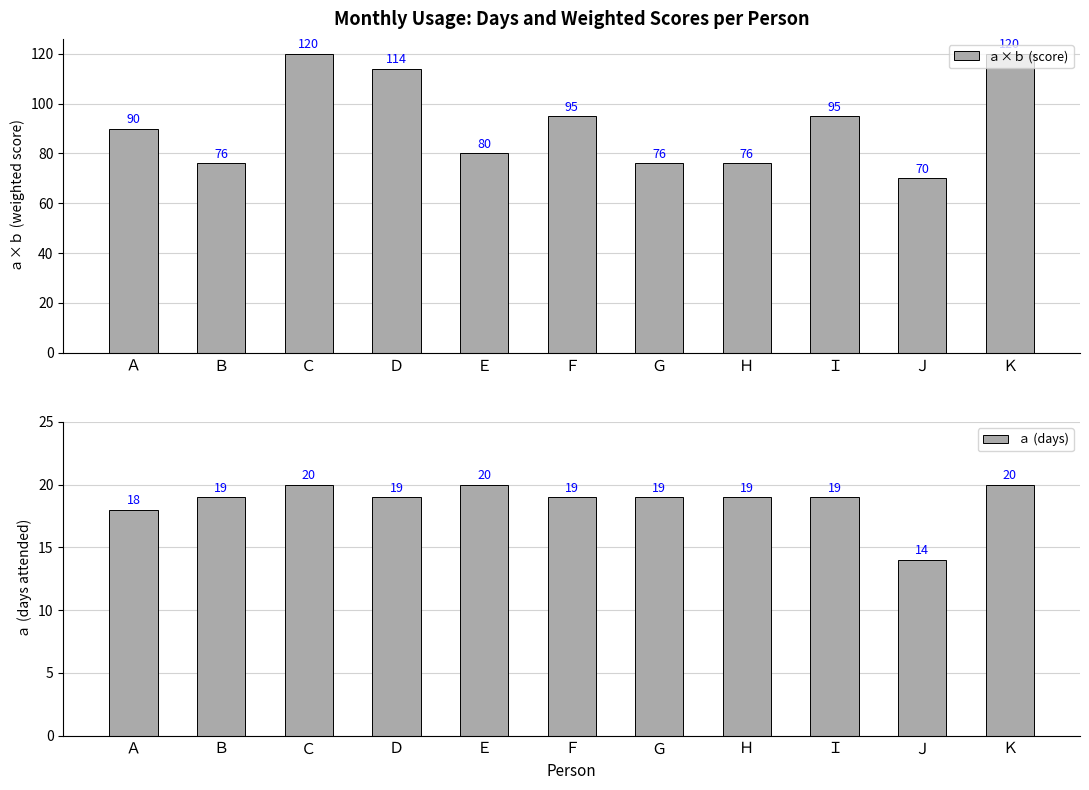

What are all the series names shown in the legend?

ａ×ｂ (score), ａ (days)